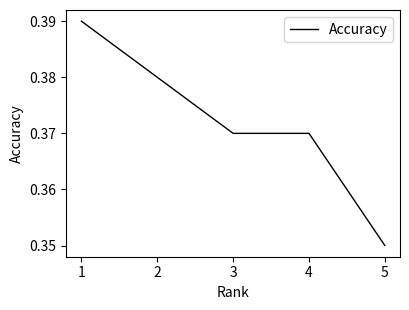

Which has a higher value, 4 or 5?

4